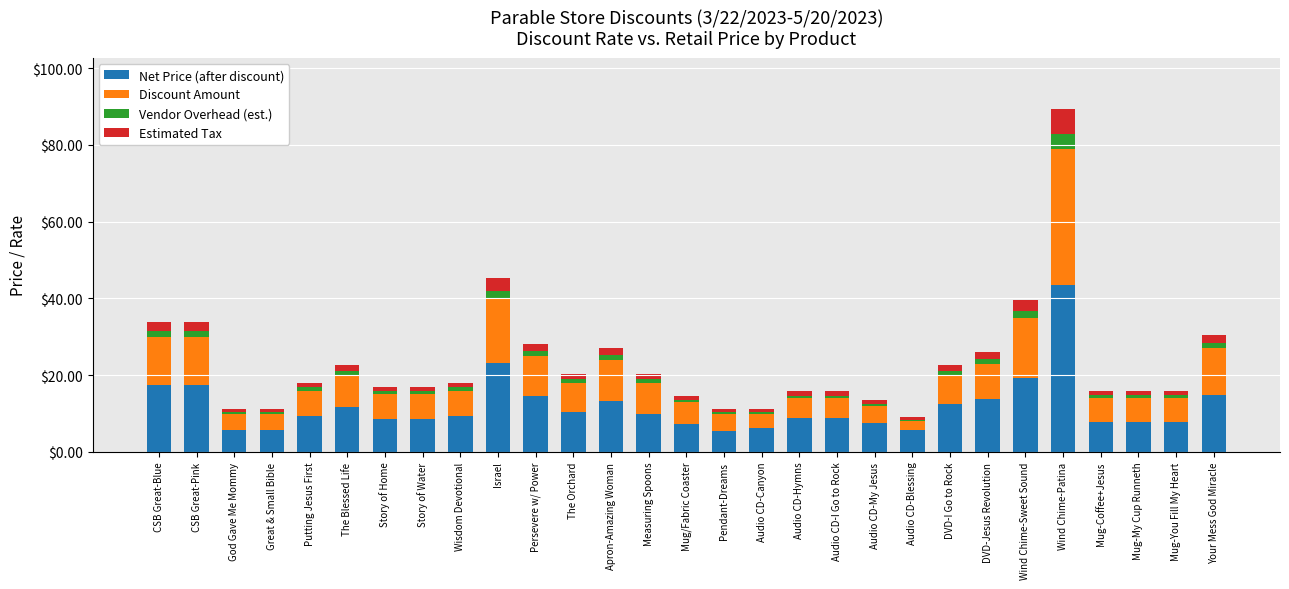

Is it true that Net Price (after discount) equals 3.5 at Audio CD-My Jesus?

False